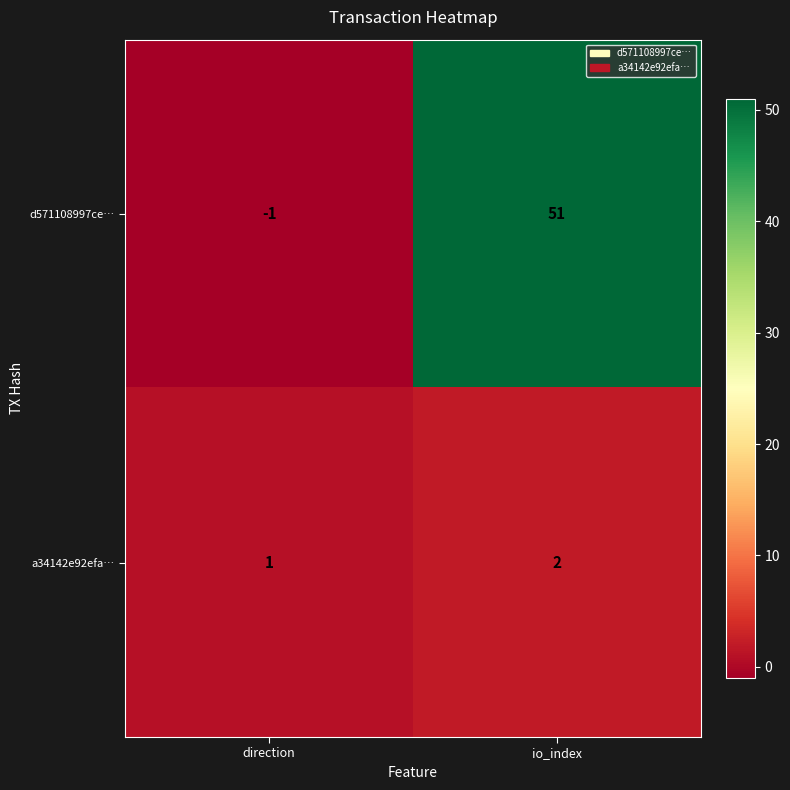

The value of d571108997ce… at direction is -1. True or false?

True